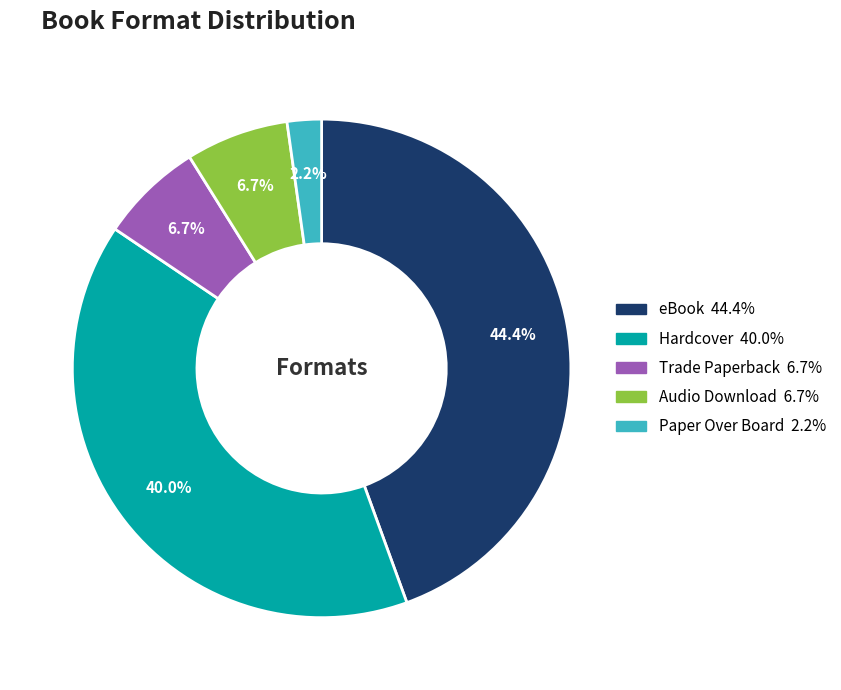

To the nearest percent, what is the difference between the largest and smallest slice percentages?

42%